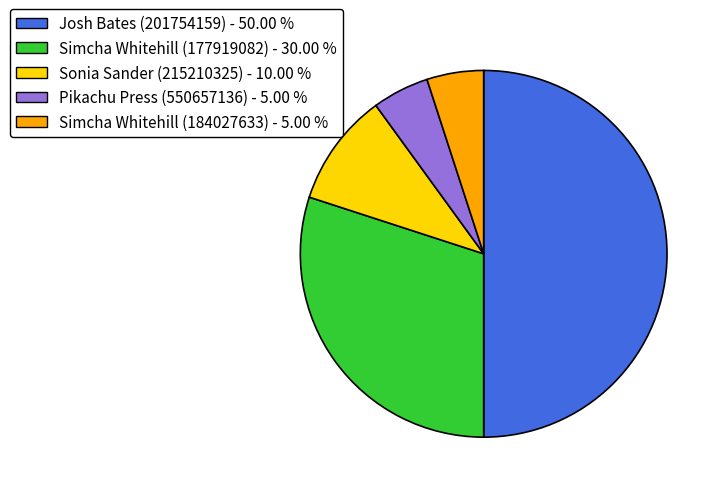

Which has a higher value, Pikachu Press (550657136) or Simcha Whitehill (177919082)?

Simcha Whitehill (177919082)